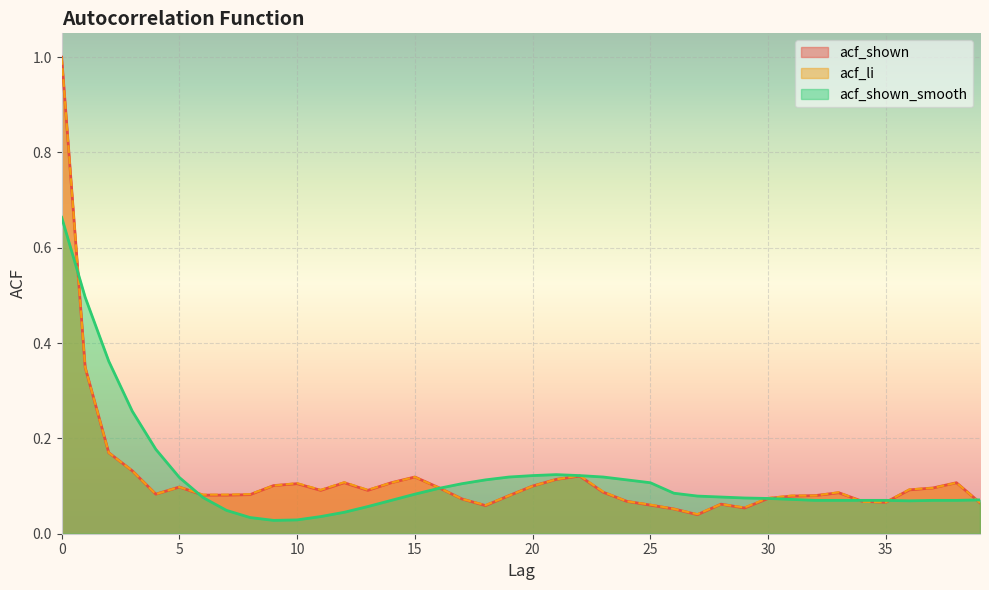

Rank the series at 21 from lowest to highest value.

acf_shown, acf_li, acf_shown_smooth